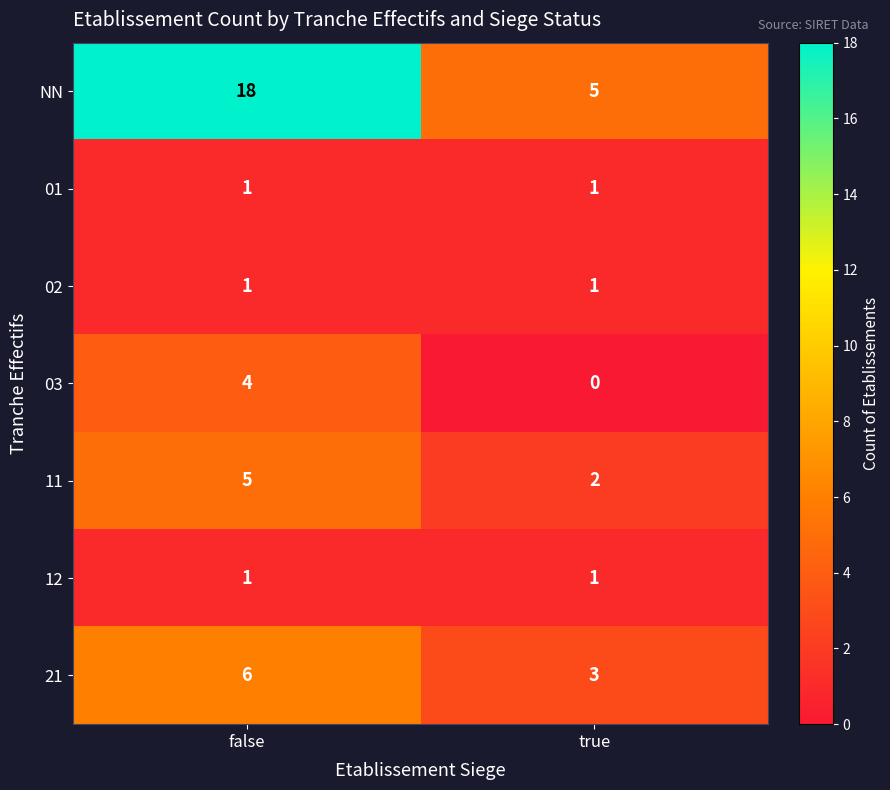

What is the sum of the 03 values at true and false?

4